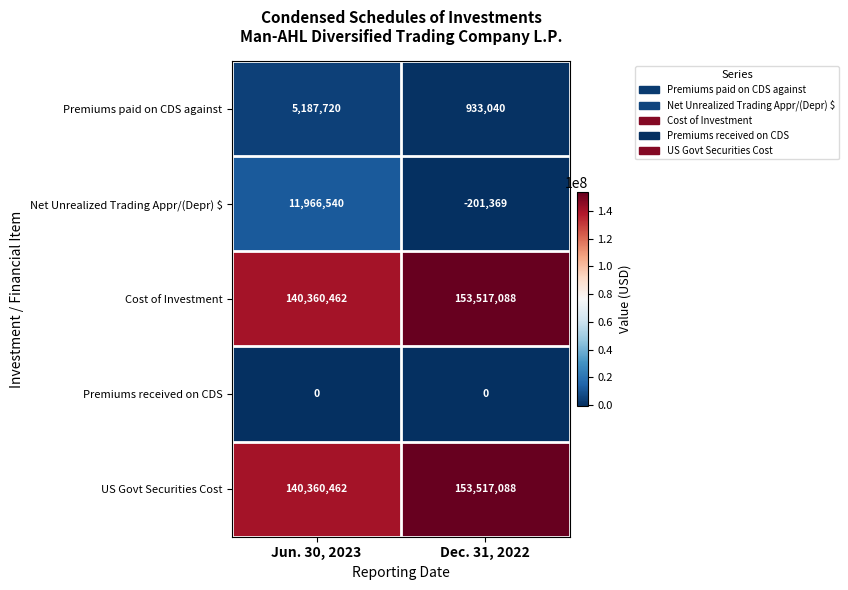

Reading left to right, list all the values displayed in this chart.

Premiums paid on CDS against: 5187720	933040
Net Unrealized Trading Appr/(Depr) $: 11966540	-201369
Cost of Investment: 140360462	153517088
Premiums received on CDS: 0	0
US Govt Securities Cost: 140360462	153517088